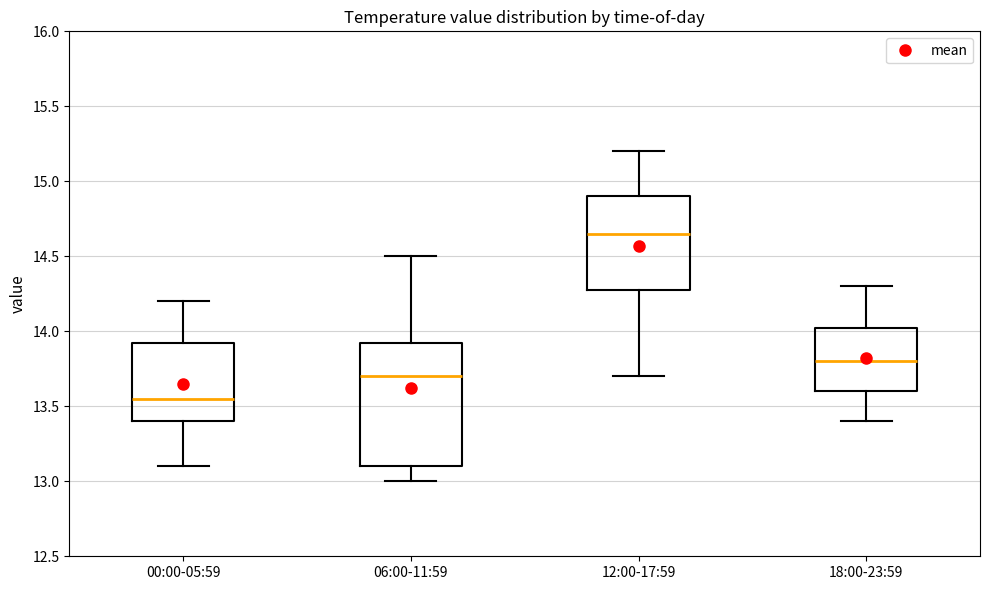

Reading left to right, transcribe this box plot: for each box, give where its median line is, the range the box spans, and where its two whiskers end, as read against the y-axis. The values are not printed on the chart, so give them approximately, as read against the axis.

00:00-05:59: median 13.55, box 13.40 to 13.95, whiskers 13.10 to 14.20
06:00-11:59: median 13.70, box 13.10 to 13.95, whiskers 13.00 to 14.50
12:00-17:59: median 14.65, box 14.30 to 14.90, whiskers 13.70 to 15.20
18:00-23:59: median 13.80, box 13.60 to 14.05, whiskers 13.40 to 14.30